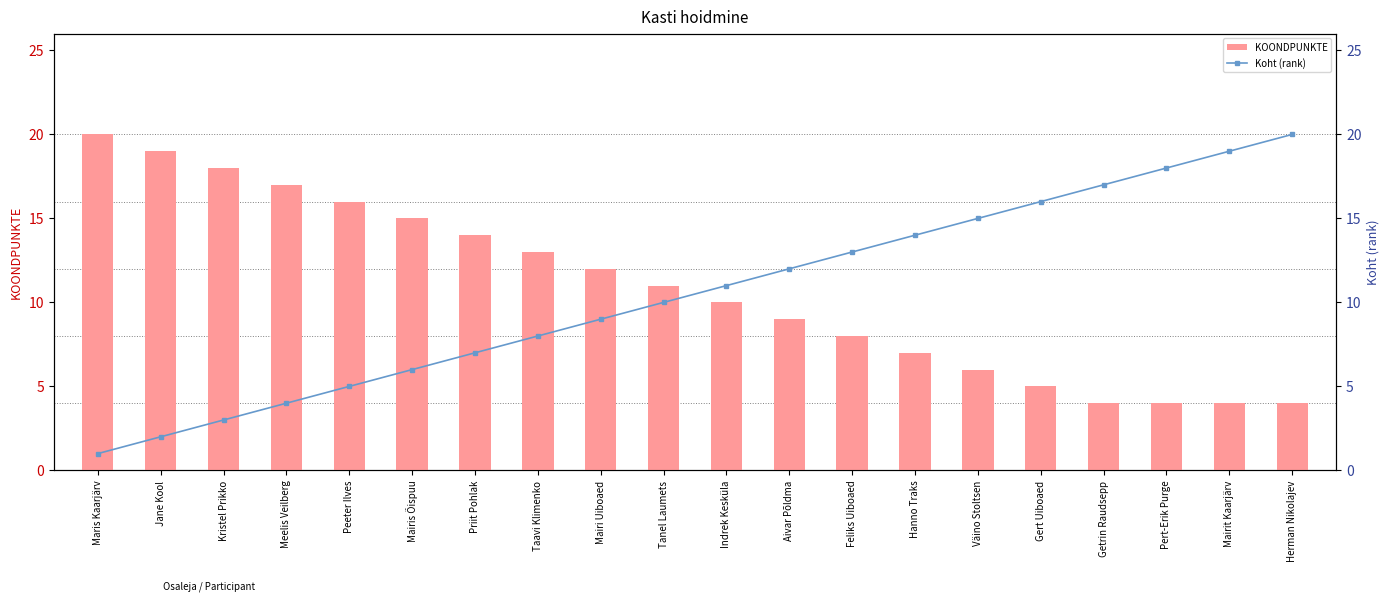

Reading right to left, what are all the values shown in this chart?

KOONDPUNKTE: Herman Nikolajev=4	Mairit Kaarjärv=4	Pert-Erik Purge=4	Getrin Raudsepp=4	Gert Uiboaed=5	Väino Stoltsen=6	Hanno Traks=7	Feliks Uiboaed=8	Aivar Põldma=9	Indrek Kesküla=10	Tanel Laumets=11	Mairi Uiboaed=12	Taavi Klimenko=13	Priit Pohlak=14	Mairis Õispuu=15	Peeter Ilves=16	Meelis Veilberg=17	Kristel Prikko=18	Jane Kool=19	Maris Kaarjärv=20
Koht (rank): Herman Nikolajev=20	Mairit Kaarjärv=19	Pert-Erik Purge=18	Getrin Raudsepp=17	Gert Uiboaed=16	Väino Stoltsen=15	Hanno Traks=14	Feliks Uiboaed=13	Aivar Põldma=12	Indrek Kesküla=11	Tanel Laumets=10	Mairi Uiboaed=9	Taavi Klimenko=8	Priit Pohlak=7	Mairis Õispuu=6	Peeter Ilves=5	Meelis Veilberg=4	Kristel Prikko=3	Jane Kool=2	Maris Kaarjärv=1